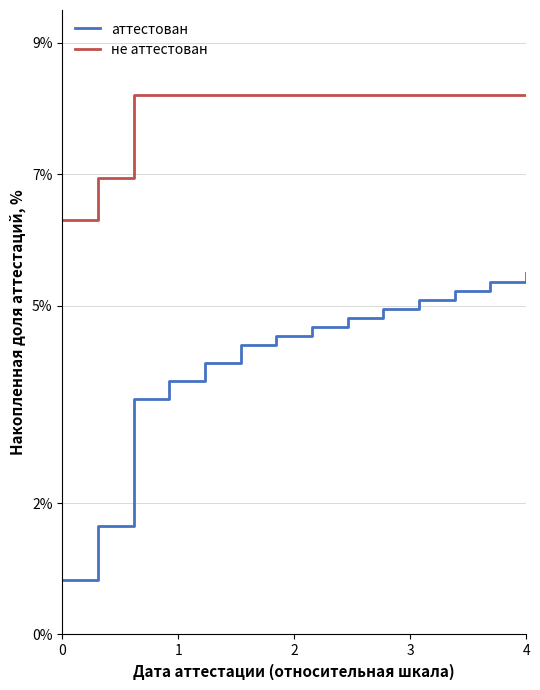

Does the chart have visible grid lines?

Yes